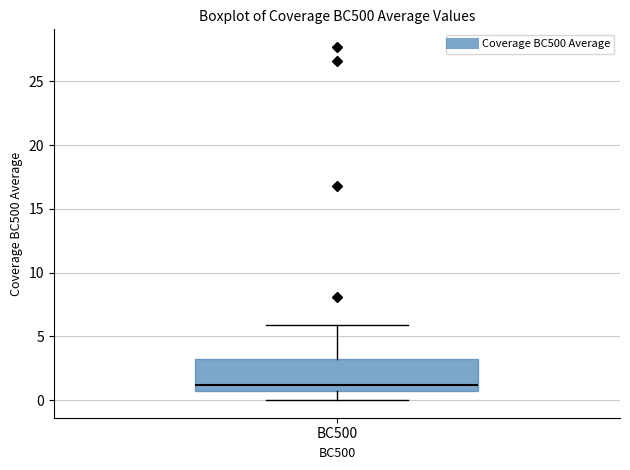

Transcribe this box plot: give where the median line is, the range the box spans, and where the two whiskers end, as read against the y-axis. The values are not printed on the chart, so give them approximately, as read against the axis.

median 1.0, box 0.5 to 3.0, whiskers 0.0 to 6.0